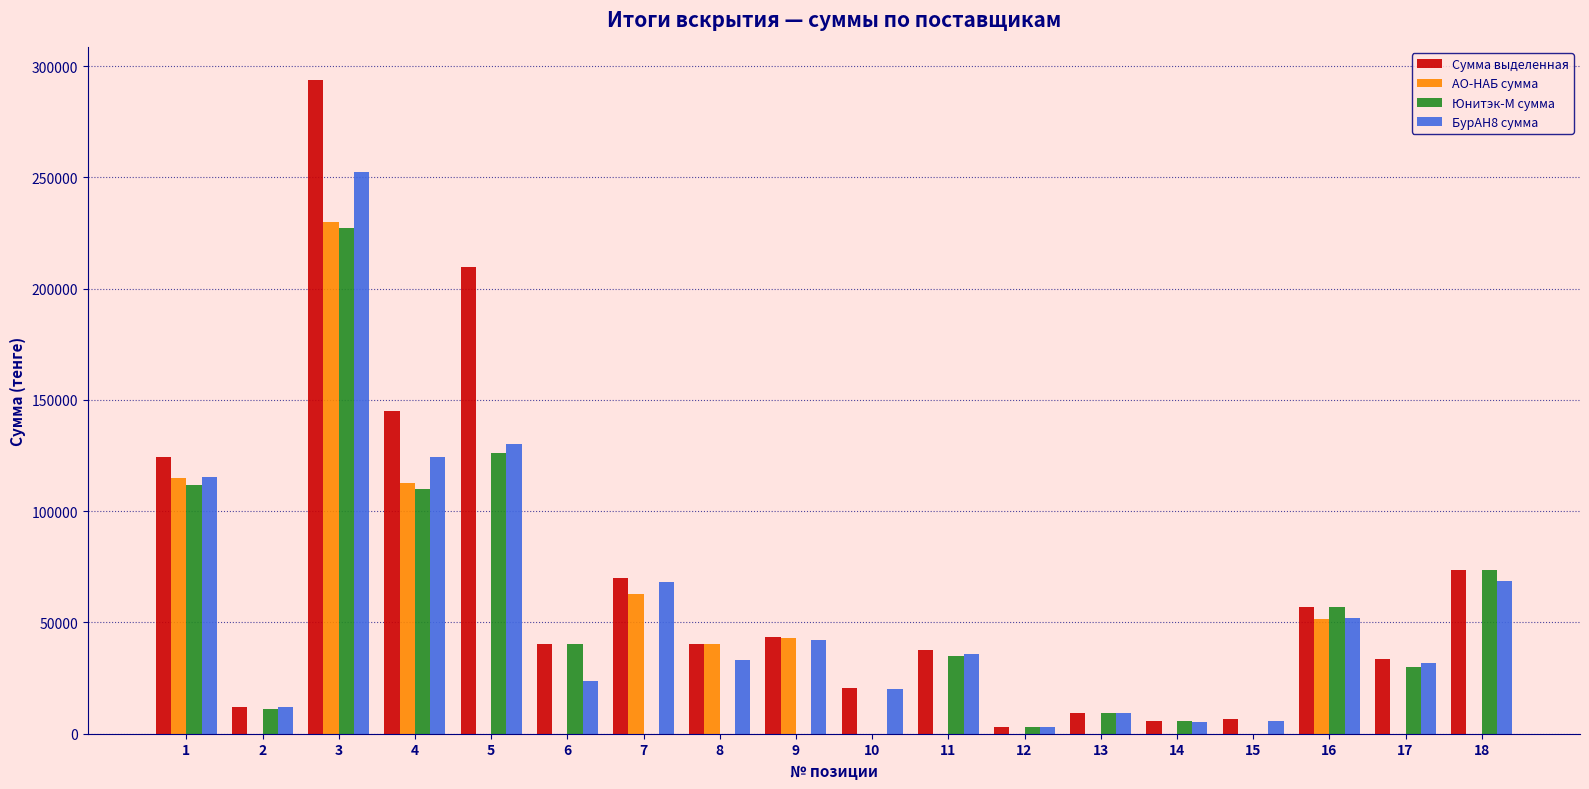

What is the maximum value for Сумма выделенная?

294000